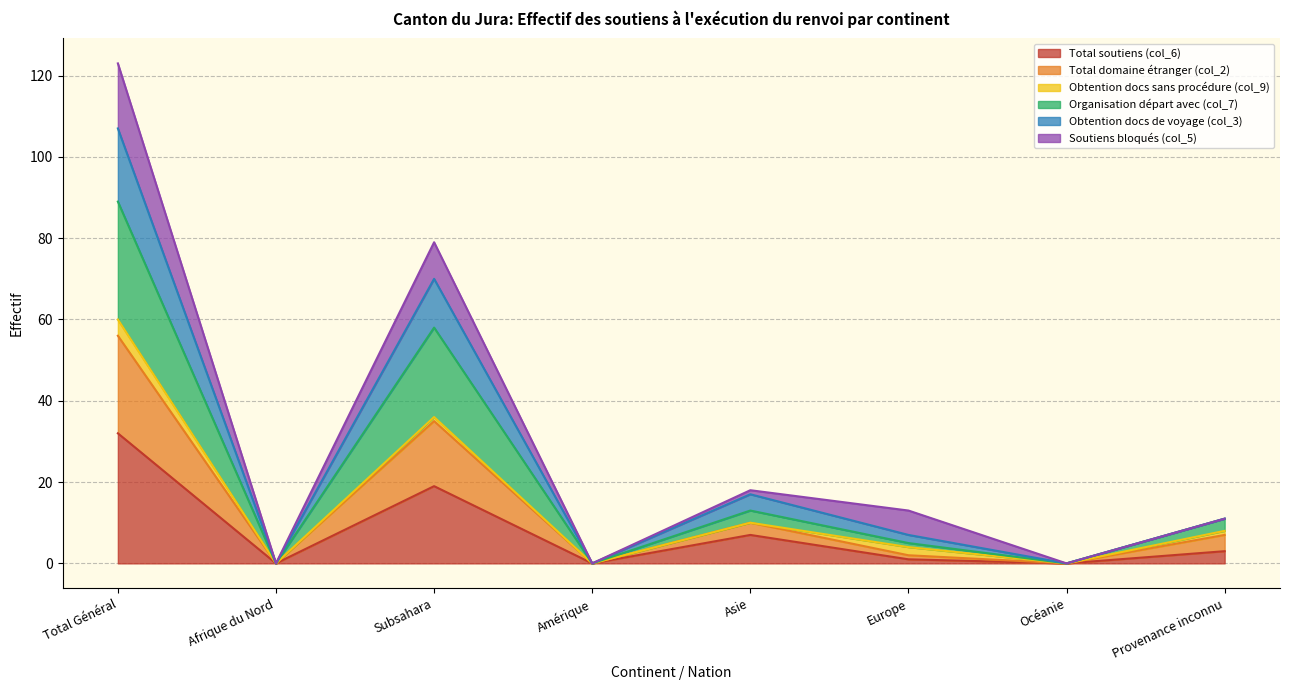

Which category has the highest value in the Total soutiens (col_6) series?

Total Général